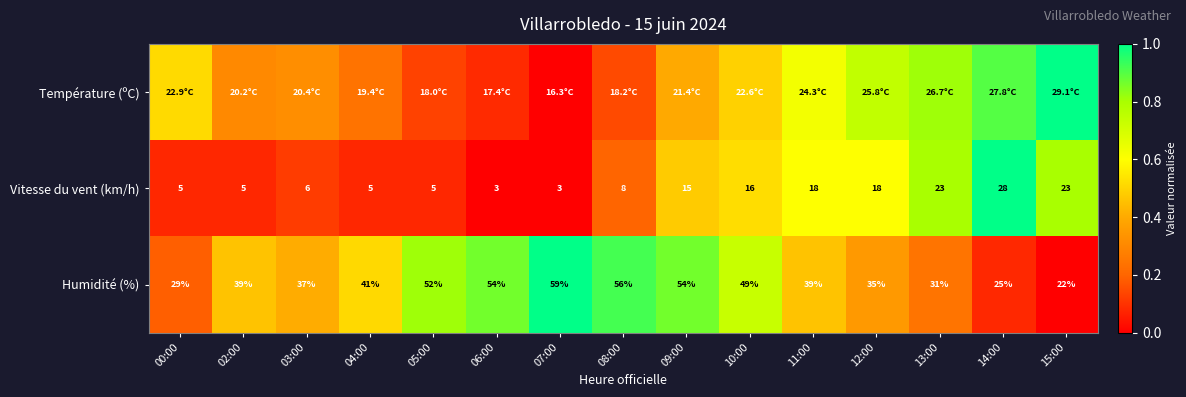

Rank the series by their average value, from lowest to highest.

Vitesse du vent (km/h), Température (ºC), Humidité (%)